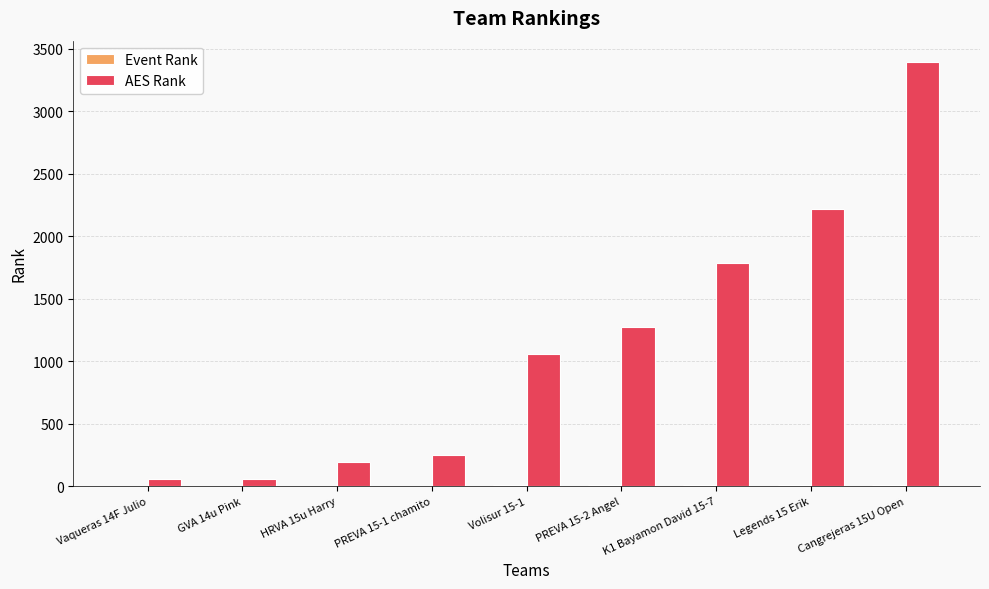

The value of AES Rank at K1 Bayamon David 15-7 is 1788. True or false?

True